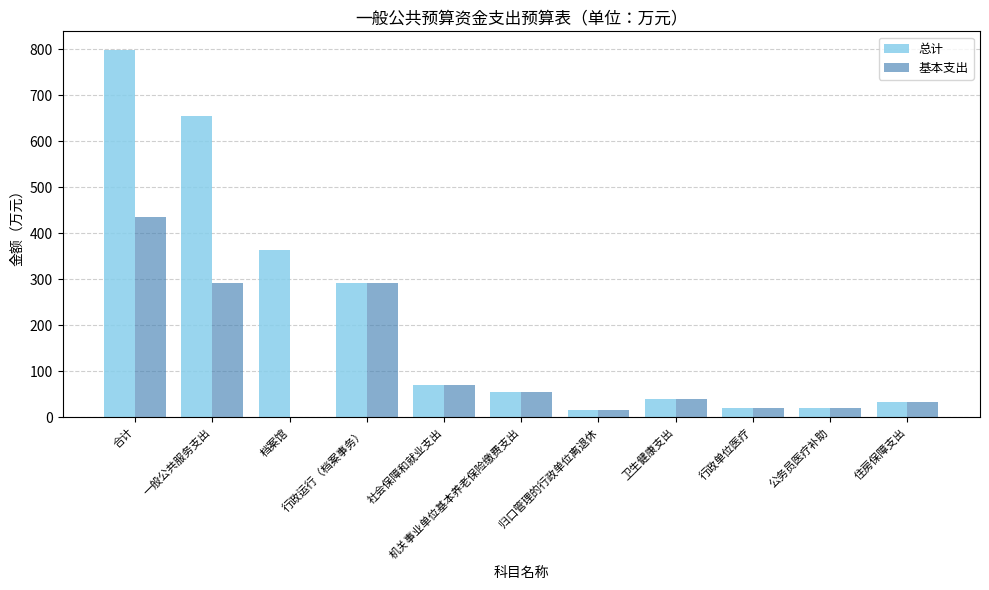

The 基本支出 series shows 291.5 at 行政运行（档案事务）. True or false?

True